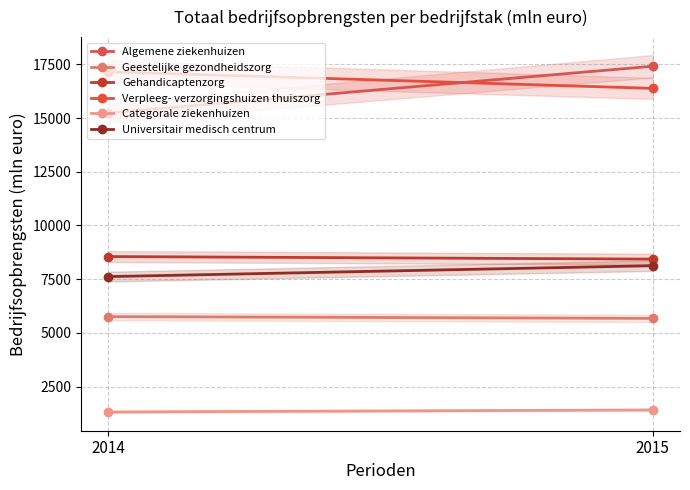

What is the highest value of the Gehandicaptenzorg series?

8554